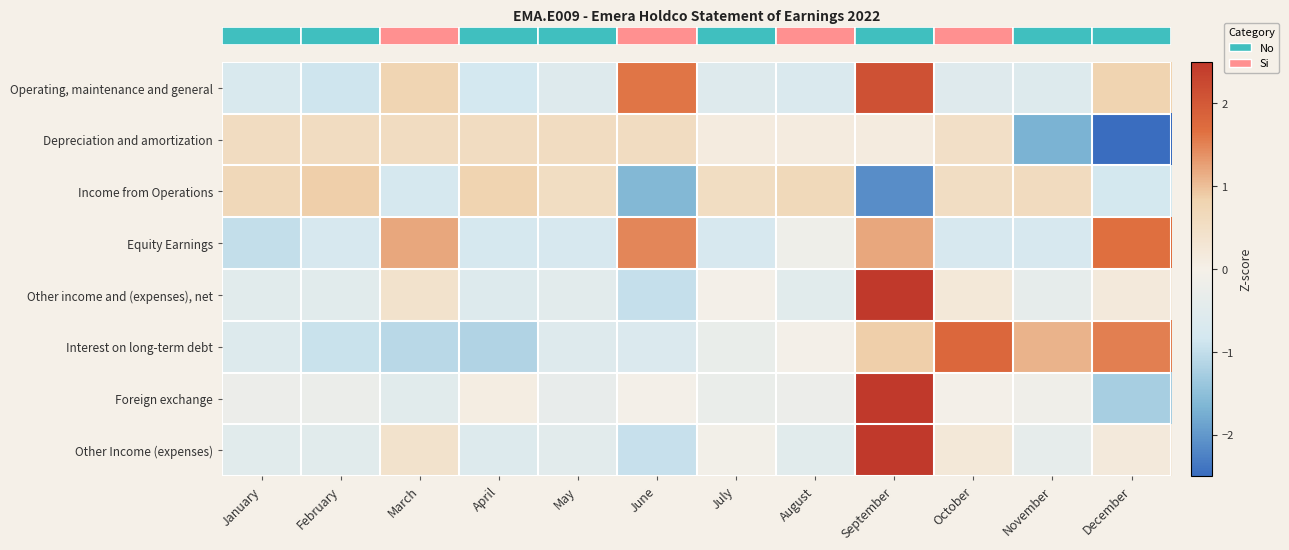

Count the number of data series in this chart.

8